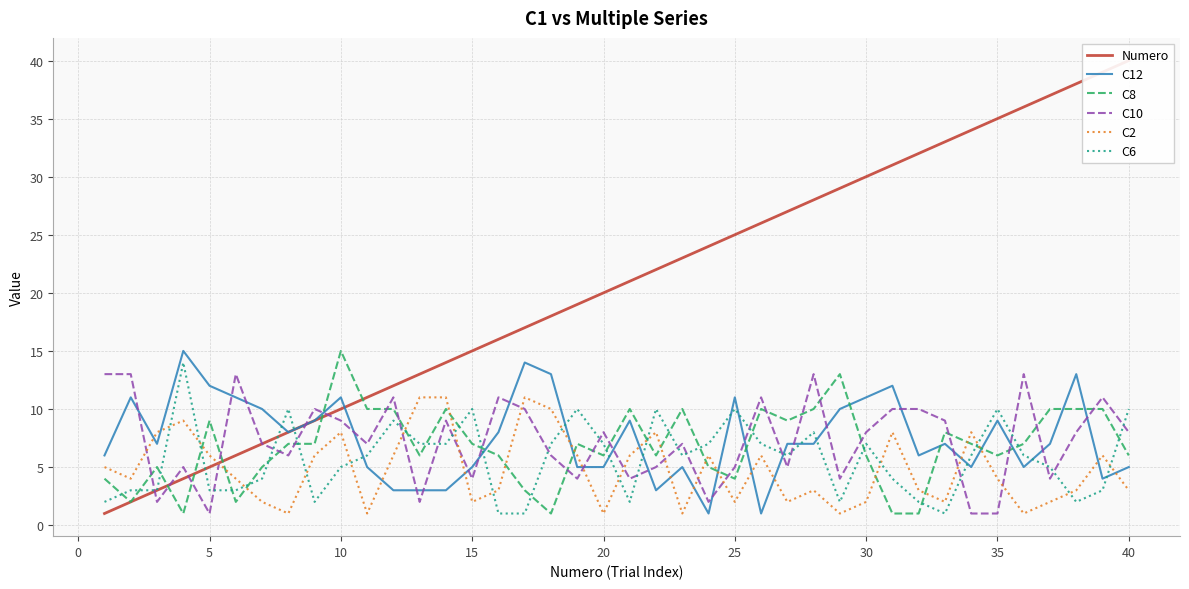

How many intersections are there between C8 and C6?

23